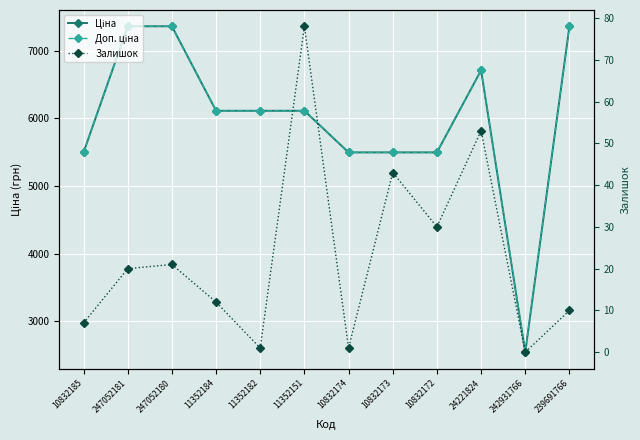

True or false: Ціна and Залишок intersect in this chart.

False